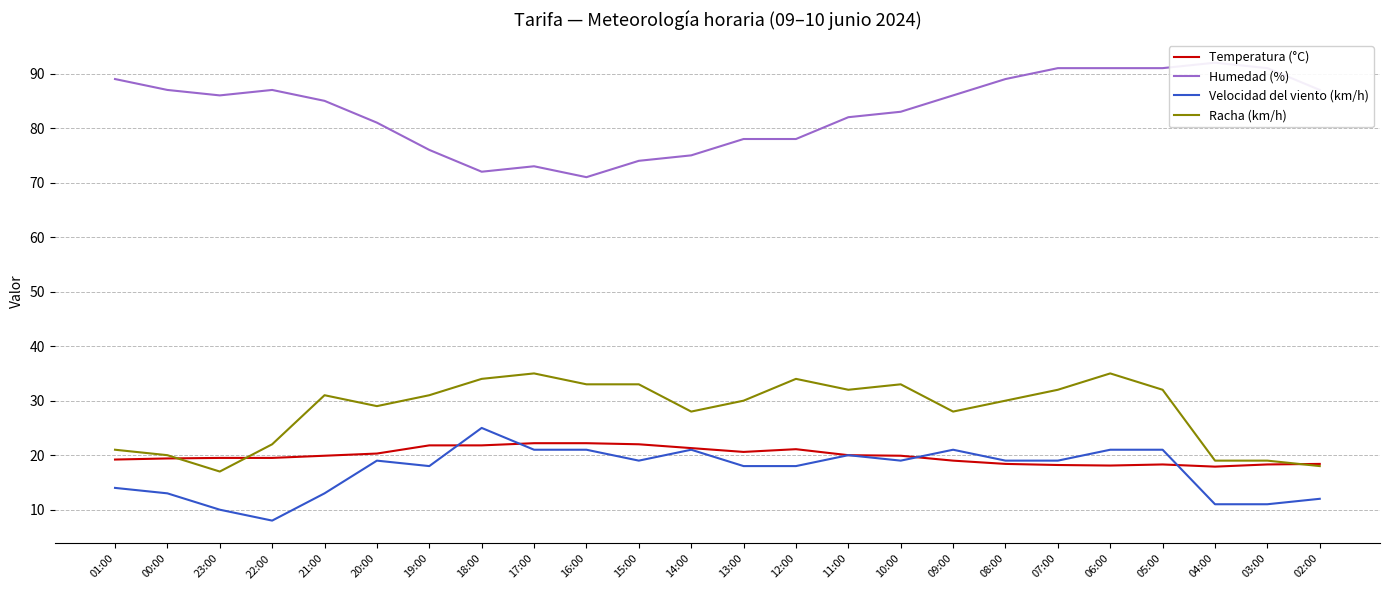

How many lines are shown in the chart?

4